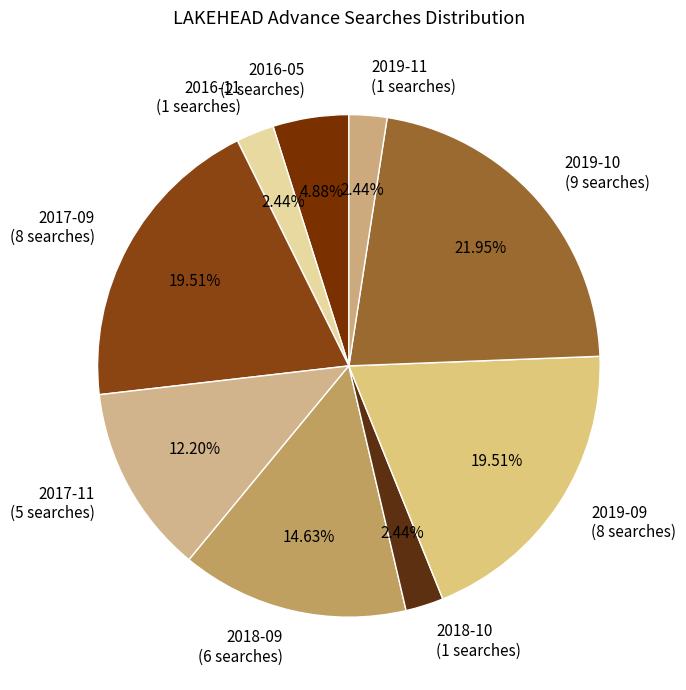

Which has a higher value, 2016-11 (1 searches) or 2018-09 (6 searches)?

2018-09 (6 searches)